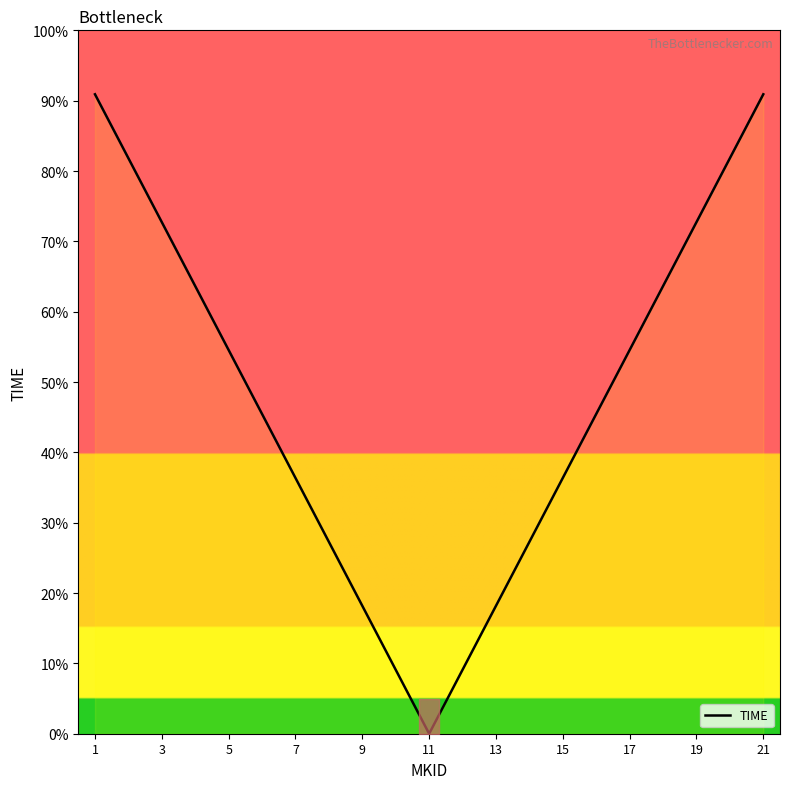

At which label is the value closest to 45?

11